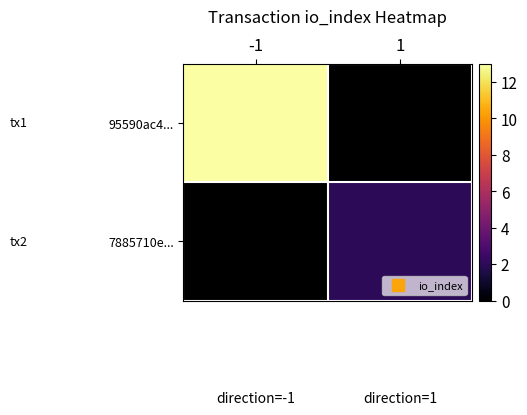

Count the number of categories in the chart.

2